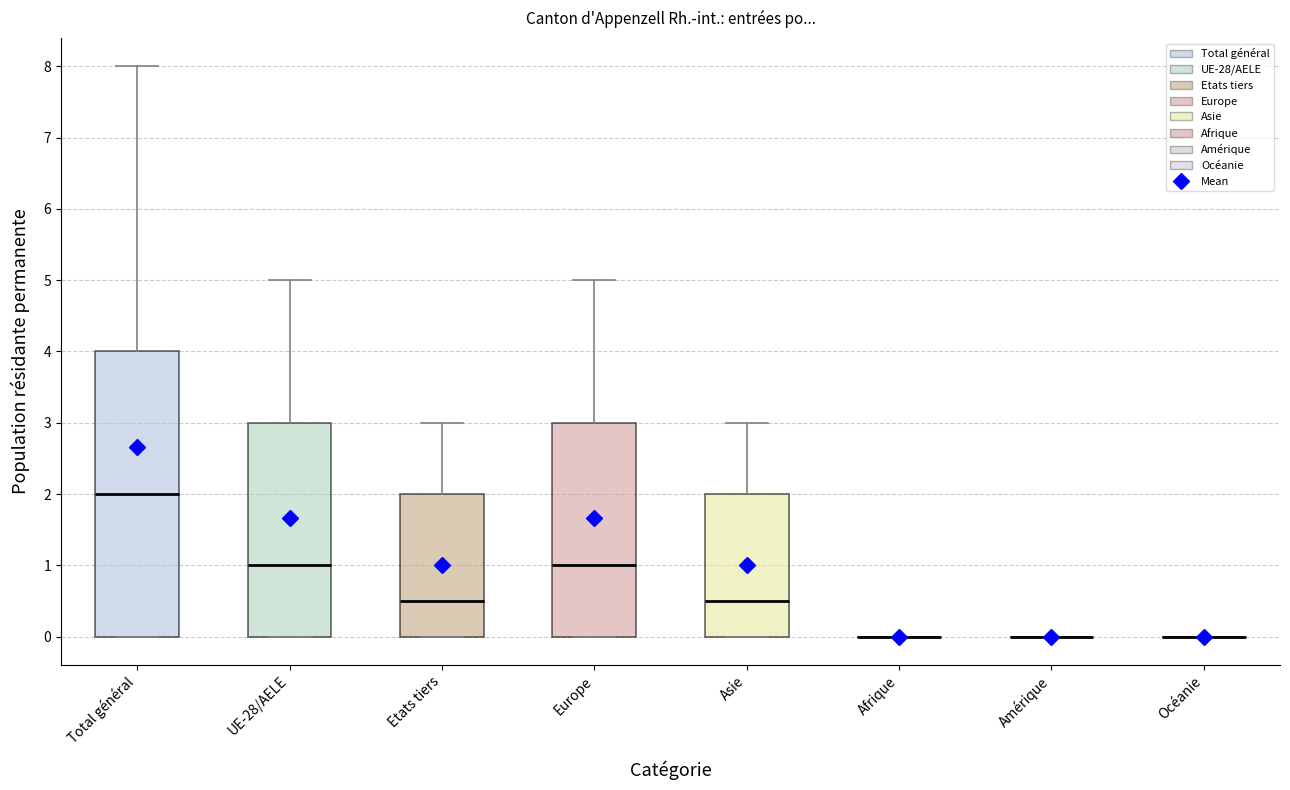

Which box is the tallest, from its lower edge to its upper edge?

Total général